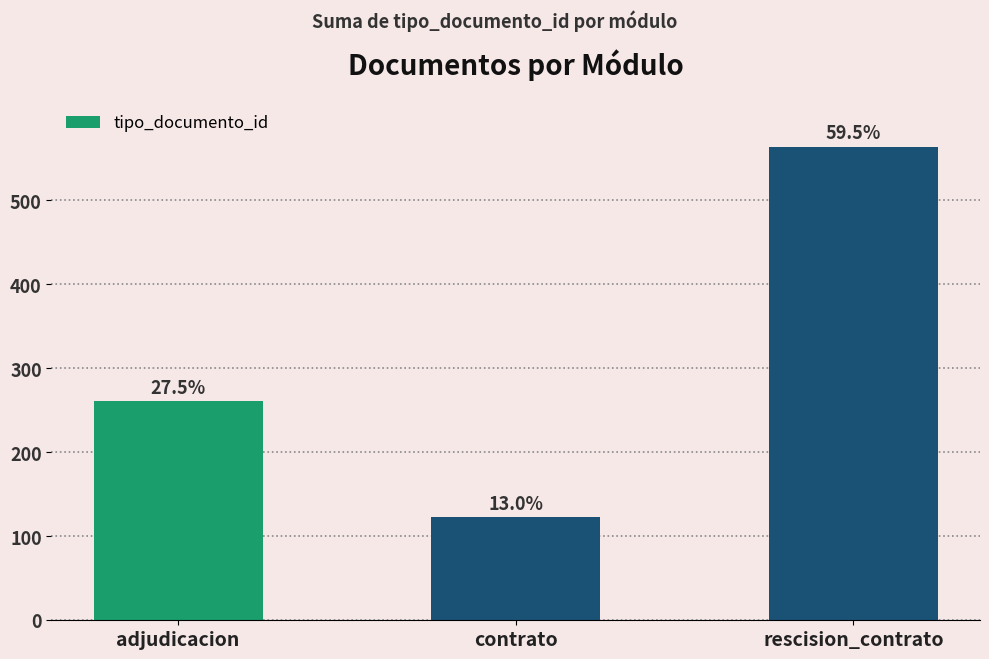

What is the difference between the values at adjudicacion and rescision_contrato?

303